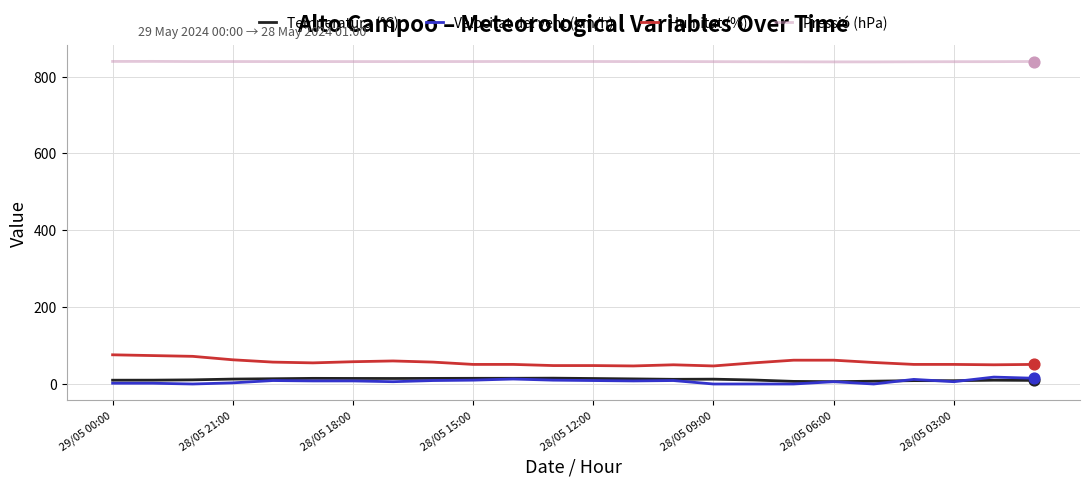

At how many categories does at least one series exceed 545?

24